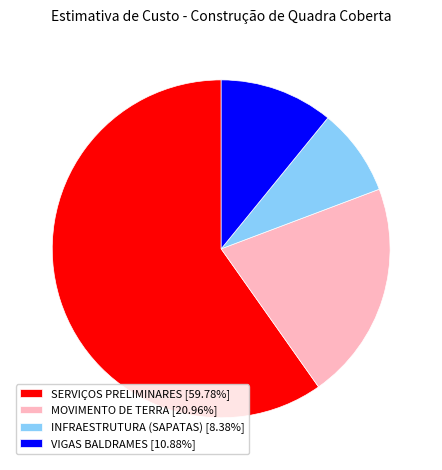

Is the sum of MOVIMENTO DE TERRA [20.96%] and SERVIÇOS PRELIMINARES [59.78%] greater than half?

Yes